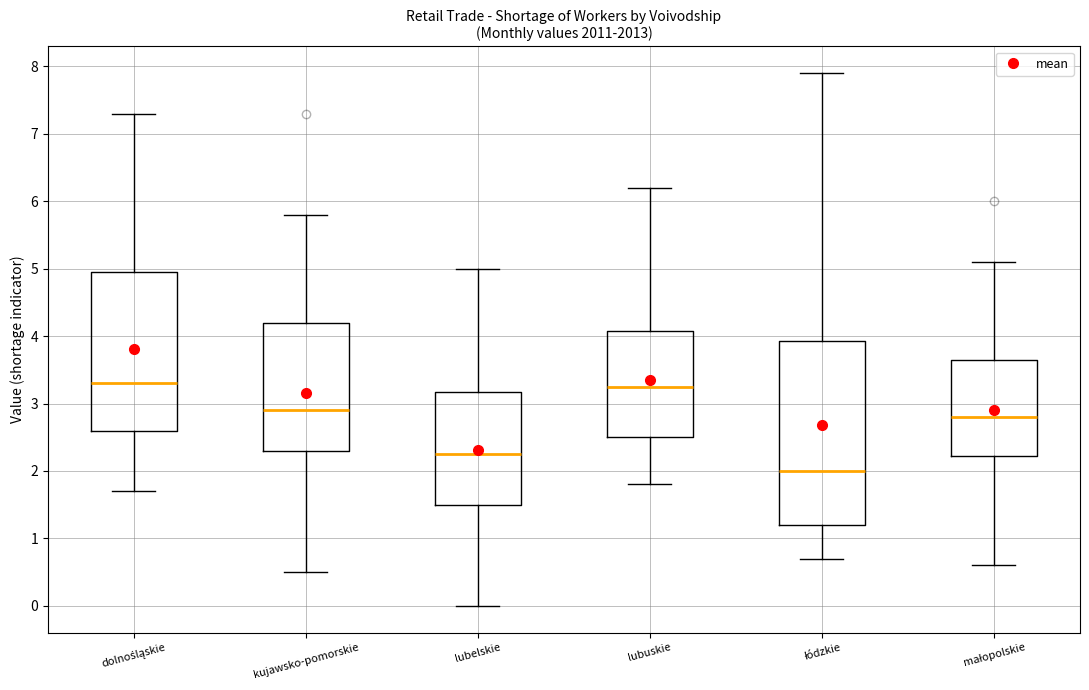

Where does the upper whisker of the box for kujawsko-pomorskie end on the y-axis? The values are not printed on the chart, so give them approximately, as read against the axis.

5.8